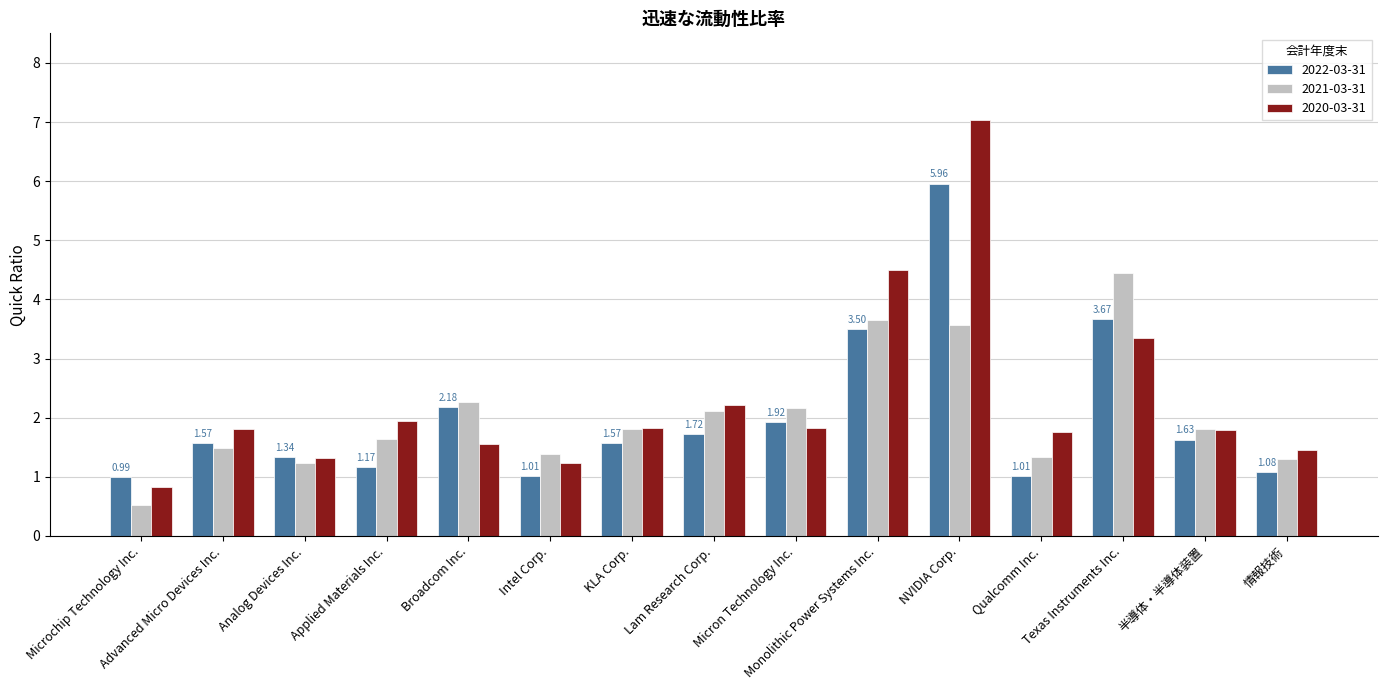

How many bars are there in total?

45